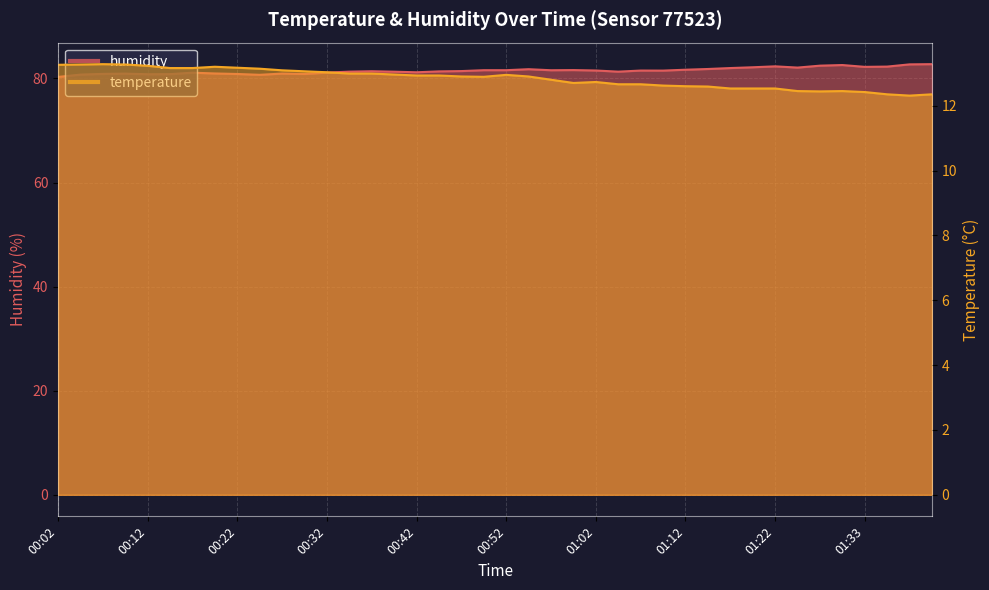

Which category has the highest value in the humidity series?

01:40